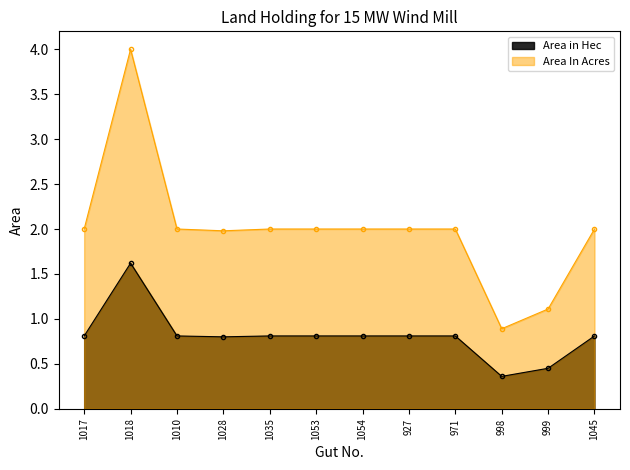

Rank the categories by Area In Acres value from highest to lowest.

1018, 1017, 1010, 1035, 1053, 1054, 927, 971, 1045, 1028, 999, 998